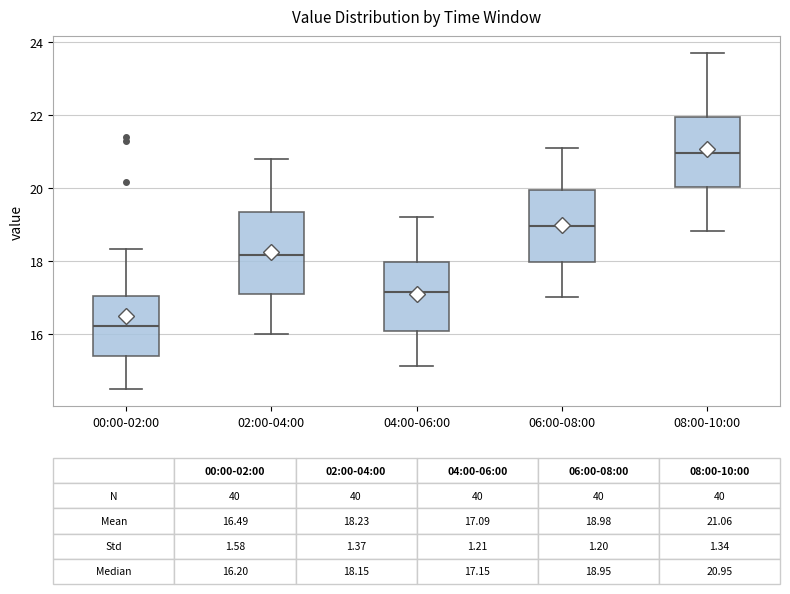

Comparing the boxes themselves (not the whiskers), which one is the tallest?

02:00-04:00